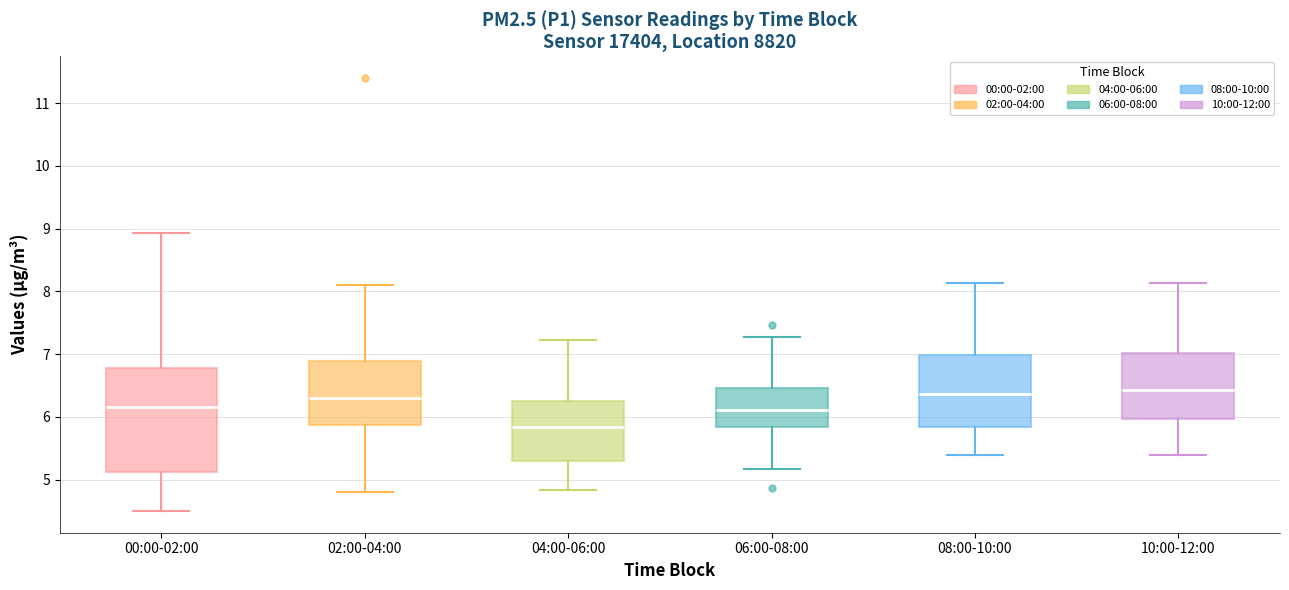

Reading left to right, transcribe this box plot: for each box, give where its median line is, the range the box spans, and where its two whiskers end, as read against the y-axis. The values are not printed on the chart, so give them approximately, as read against the axis.

00:00-02:00: median 6.2, box 5.1 to 6.8, whiskers 4.5 to 8.9
02:00-04:00: median 6.3, box 5.9 to 6.9, whiskers 4.8 to 8.1
04:00-06:00: median 5.8, box 5.3 to 6.3, whiskers 4.8 to 7.2
06:00-08:00: median 6.1, box 5.8 to 6.5, whiskers 5.2 to 7.3
08:00-10:00: median 6.4, box 5.8 to 7.0, whiskers 5.4 to 8.1
10:00-12:00: median 6.4, box 6.0 to 7.0, whiskers 5.4 to 8.1